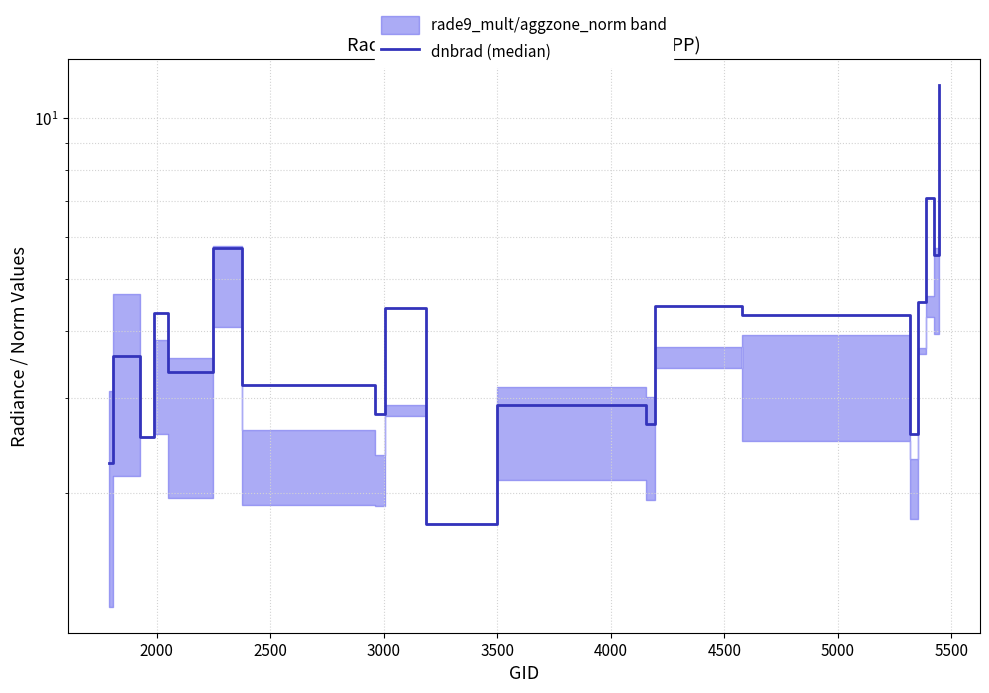

Reading right to left, extract all data points from this chart.

11.5	5.6	7.1	4.5	2.6	4.3	4.5	2.7	2.9	1.7	4.4	2.8	3.2	5.7	3.4	4.3	2.5	3.6	2.3